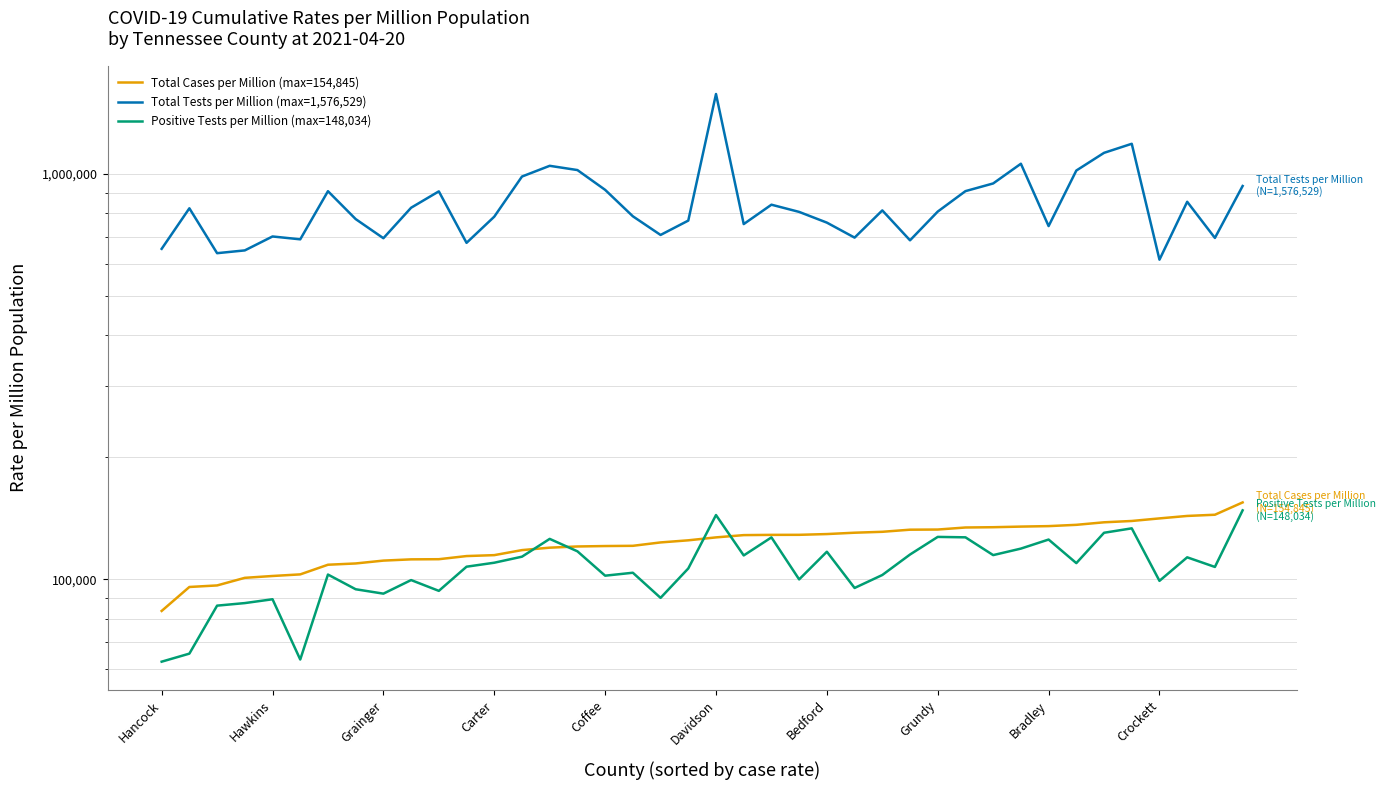

What position from the right is 26?

14